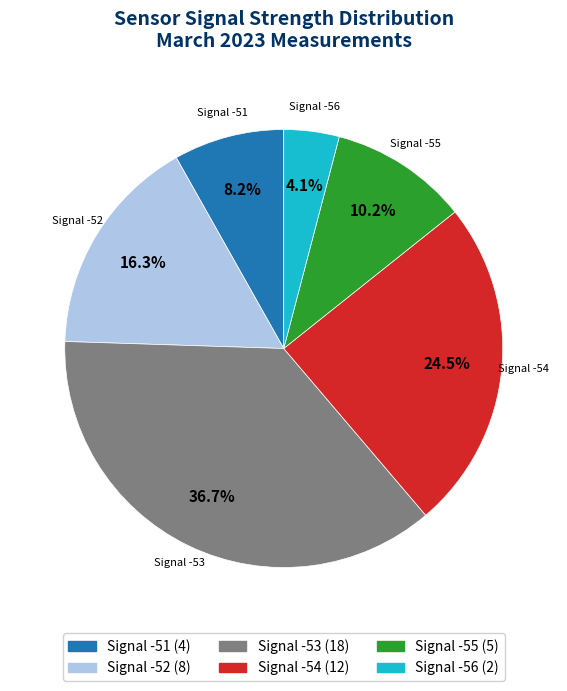

How many segments does this pie chart have?

6